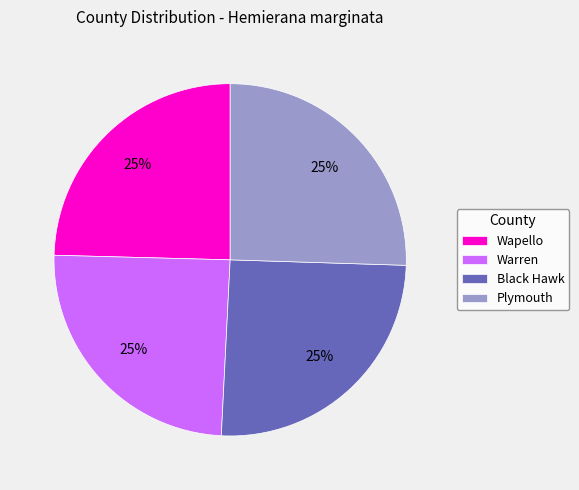

What is the ratio of the value at Warren to the value at Plymouth?

1.0